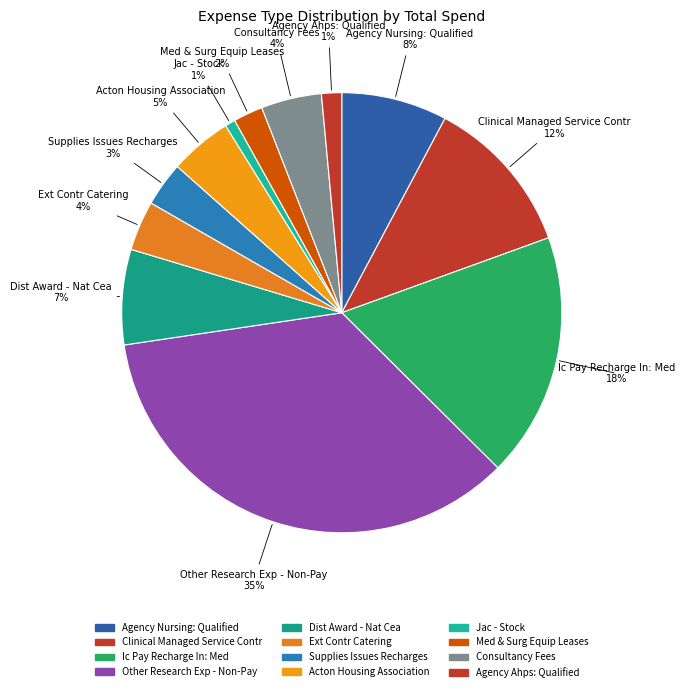

To the nearest percent, what portion does Acton Housing Association represent?

5%